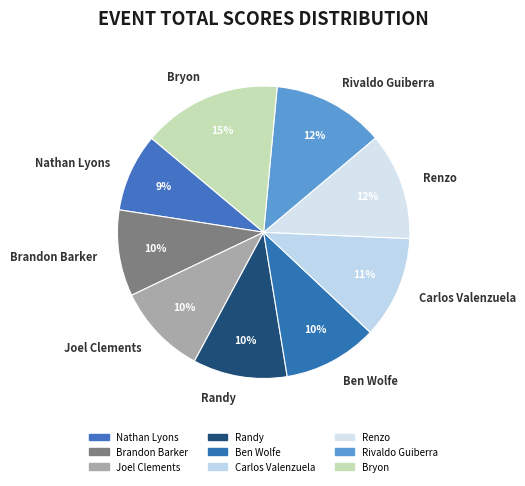

Does Rivaldo Guiberra represent more than half of the total?

No